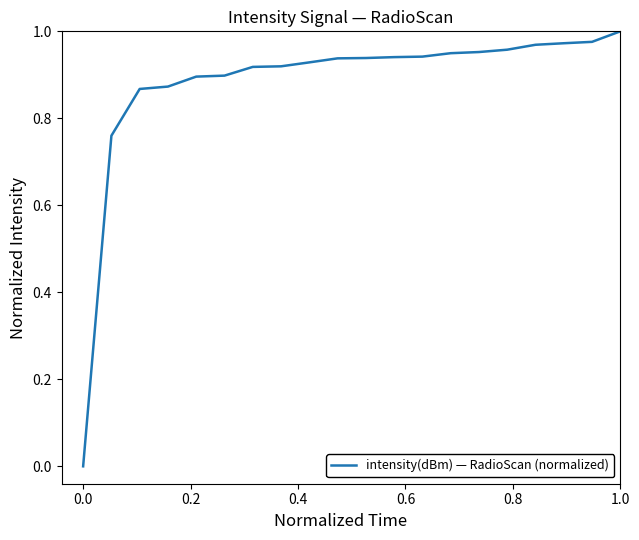

Reading right to left, transcribe all the data shown in this chart.

1.0	1.0	1.0	1.0	1.0	1.0	0.9	0.9	0.9	0.9	0.9	0.9	0.9	0.9	0.9	0.9	0.9	0.9	0.8	0.0